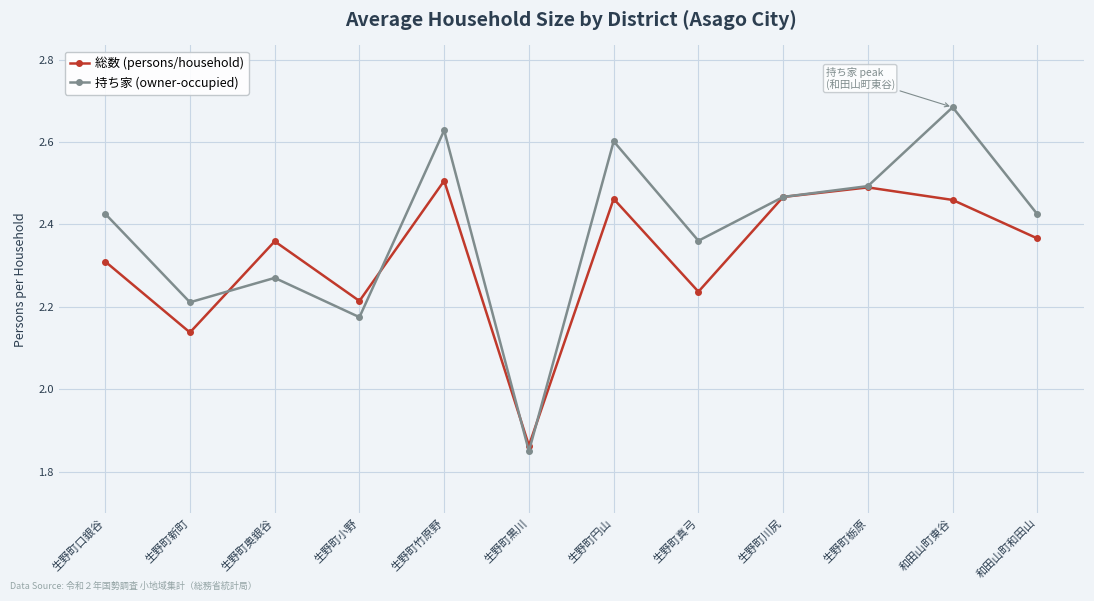

Between 生野町口銀谷 and 和田山町和田山, which series saw the biggest shift?

総数 (persons/household)